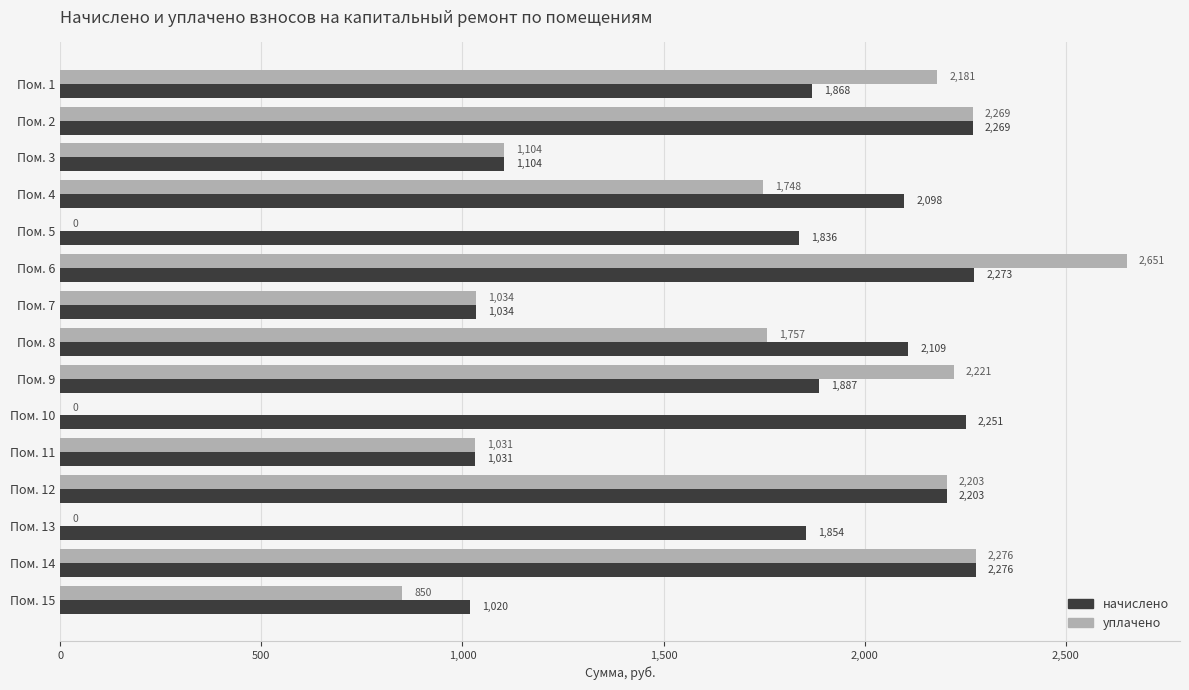

At which category is the sum across all series the highest?

Пом. 6